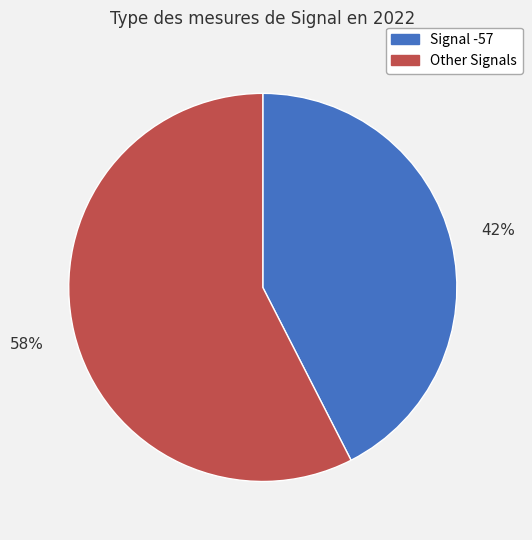

To the nearest percent, what is the average slice percentage?

50%